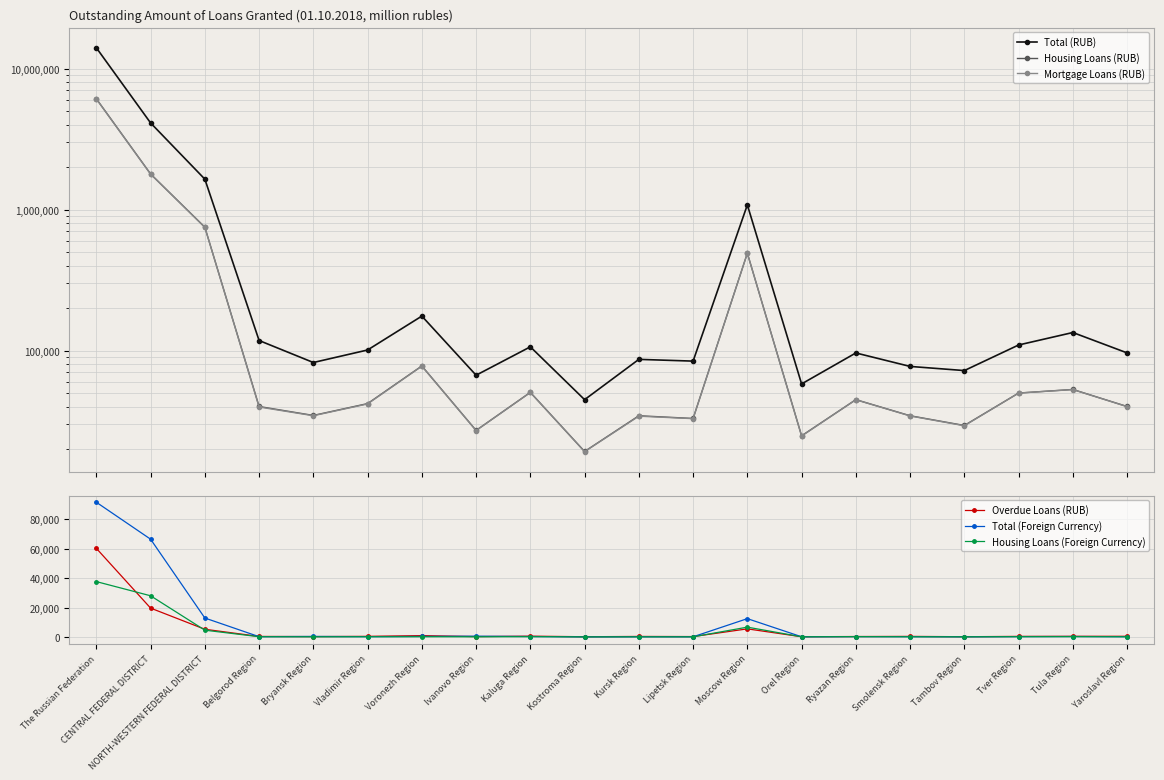

What is the label of the 16th point from the right?

Bryansk Region